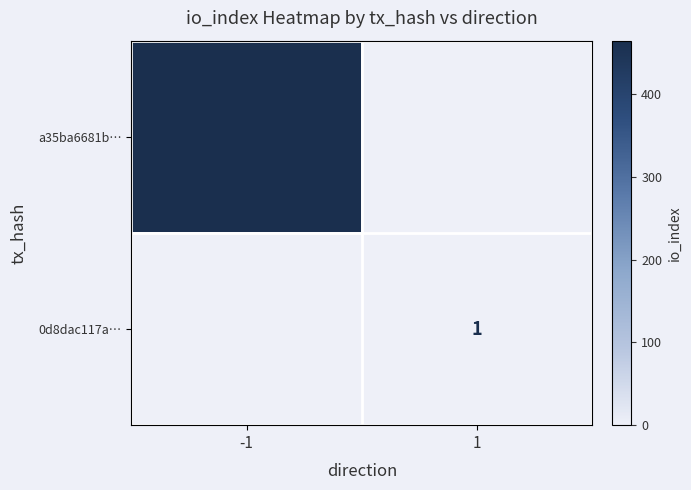

How many categories are shown in the chart?

2